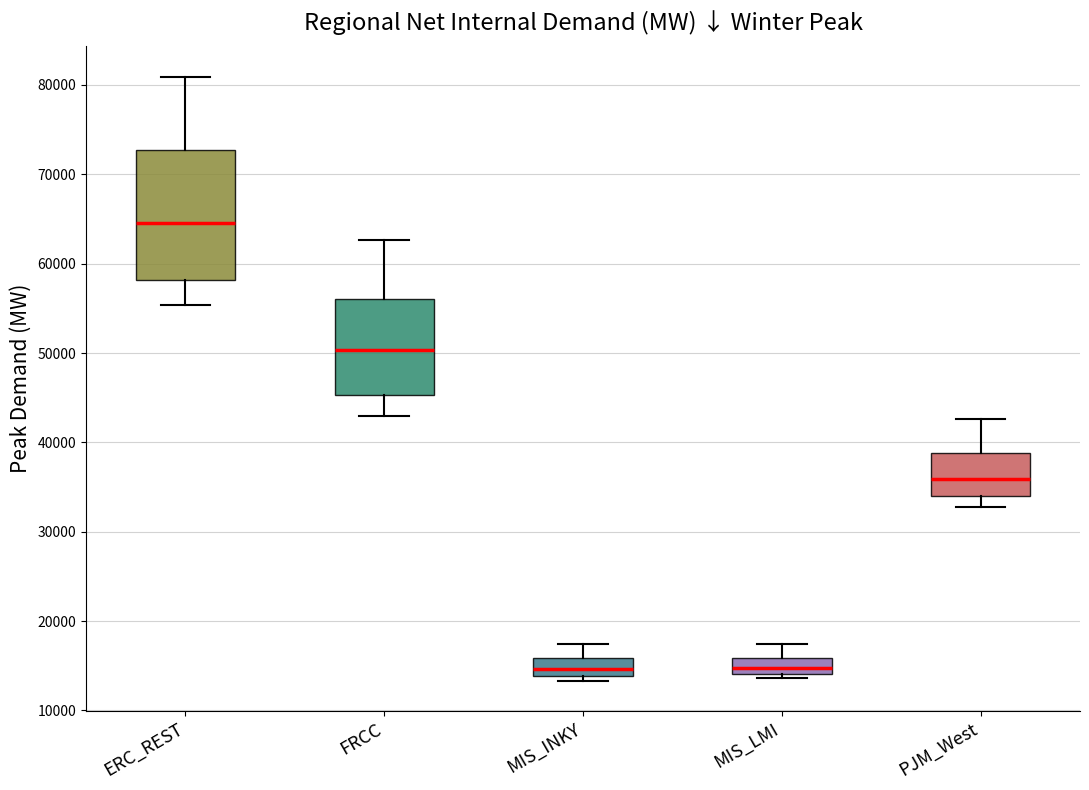

Where is the upper edge of the box for MIS_LMI on the y-axis? The values are not printed on the chart, so give them approximately, as read against the axis.

16000